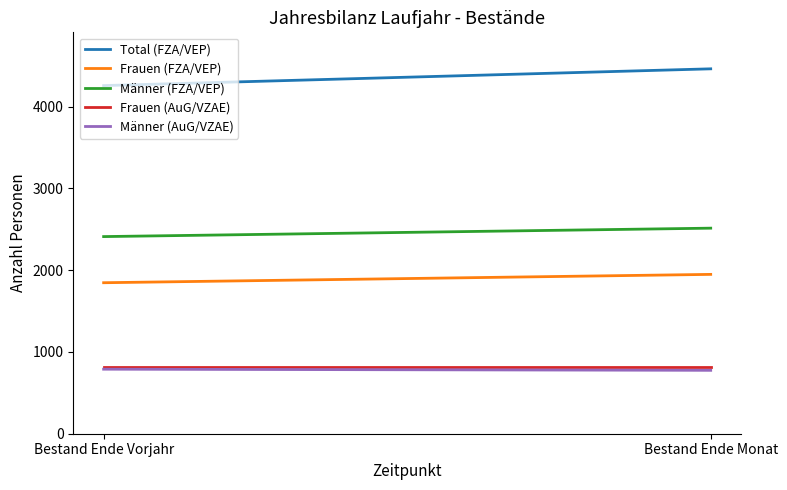

At how many categories does at least one series exceed 2363?

2